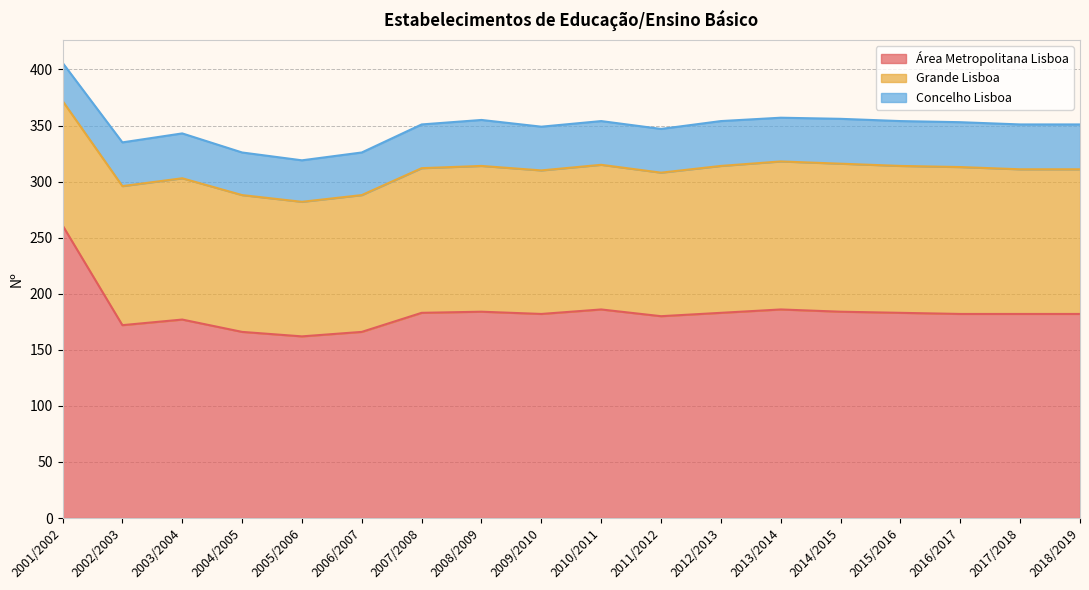

True or false: Grande Lisboa and Área Metropolitana Lisboa cross at least once.

False